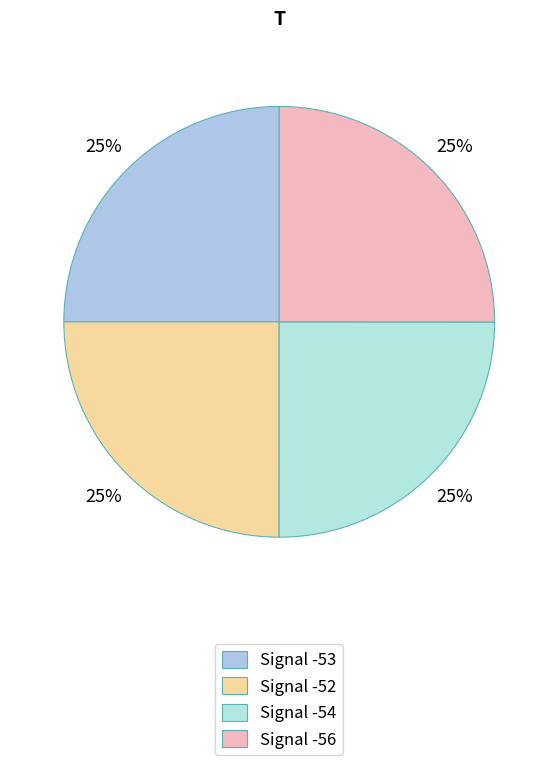

How many segments does this pie chart have?

4